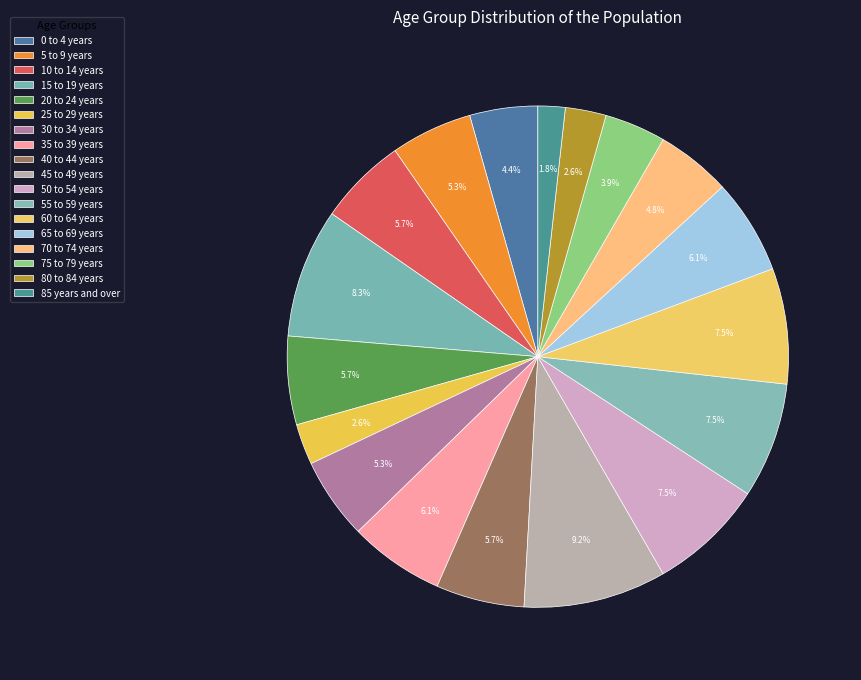

To the nearest percent, what percentage of the pie is 30 to 34 years?

5%